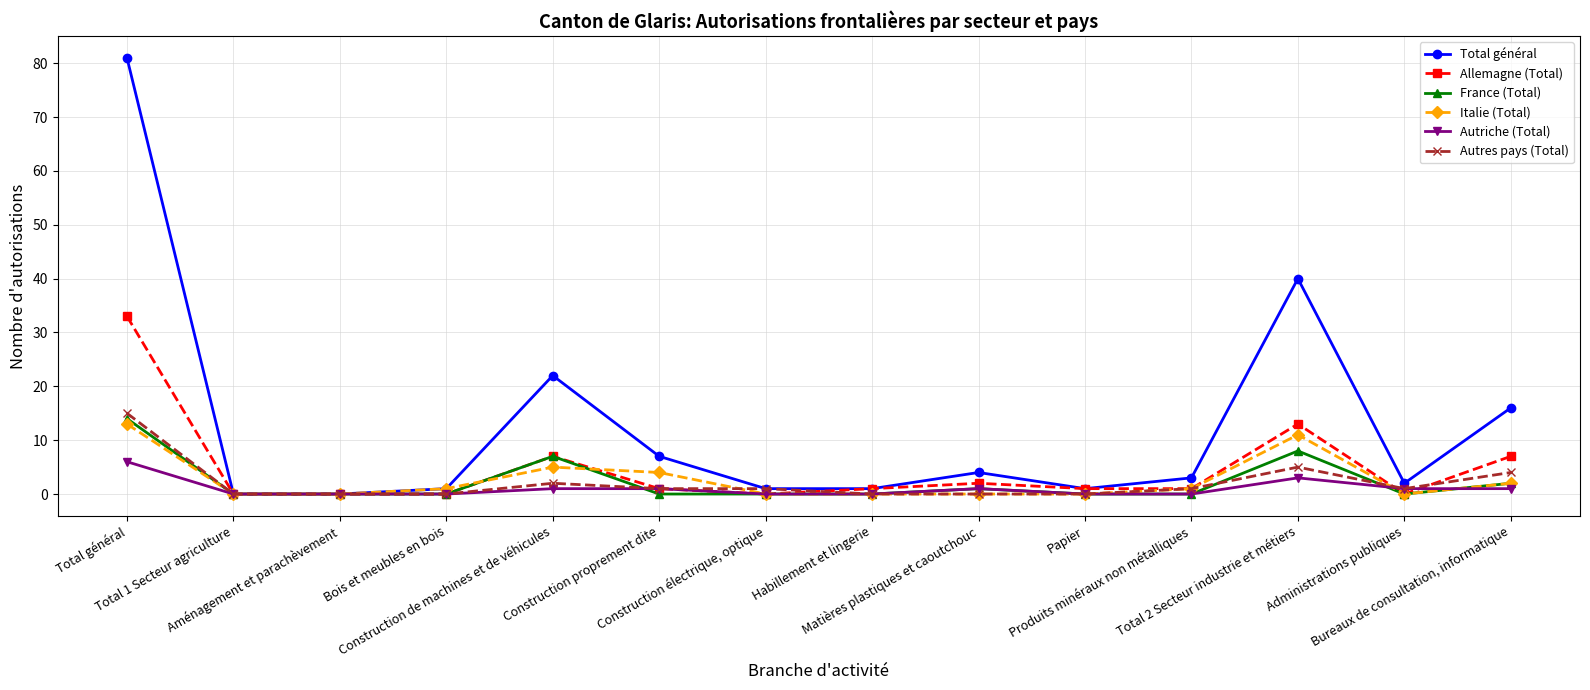

What is the average value of the Autres pays (Total) series?

2